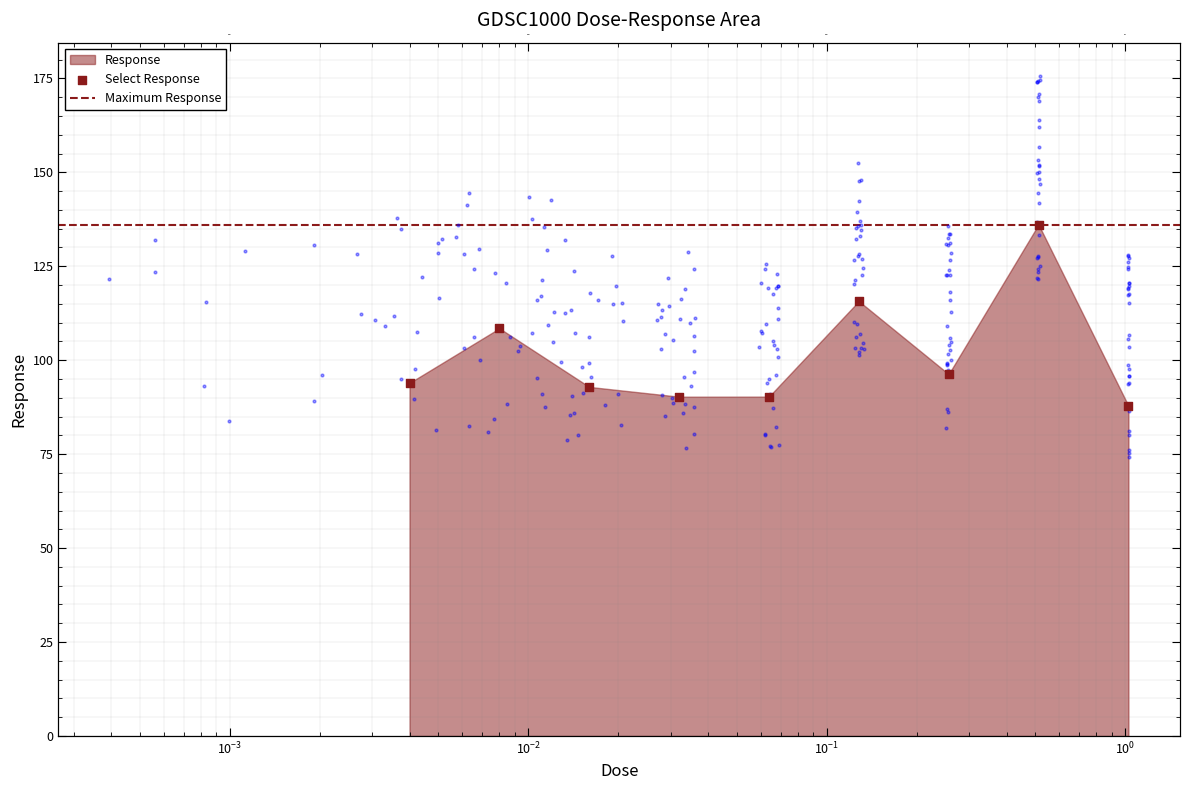

What is the change in value from 0.128 to 0.512?

+20.4